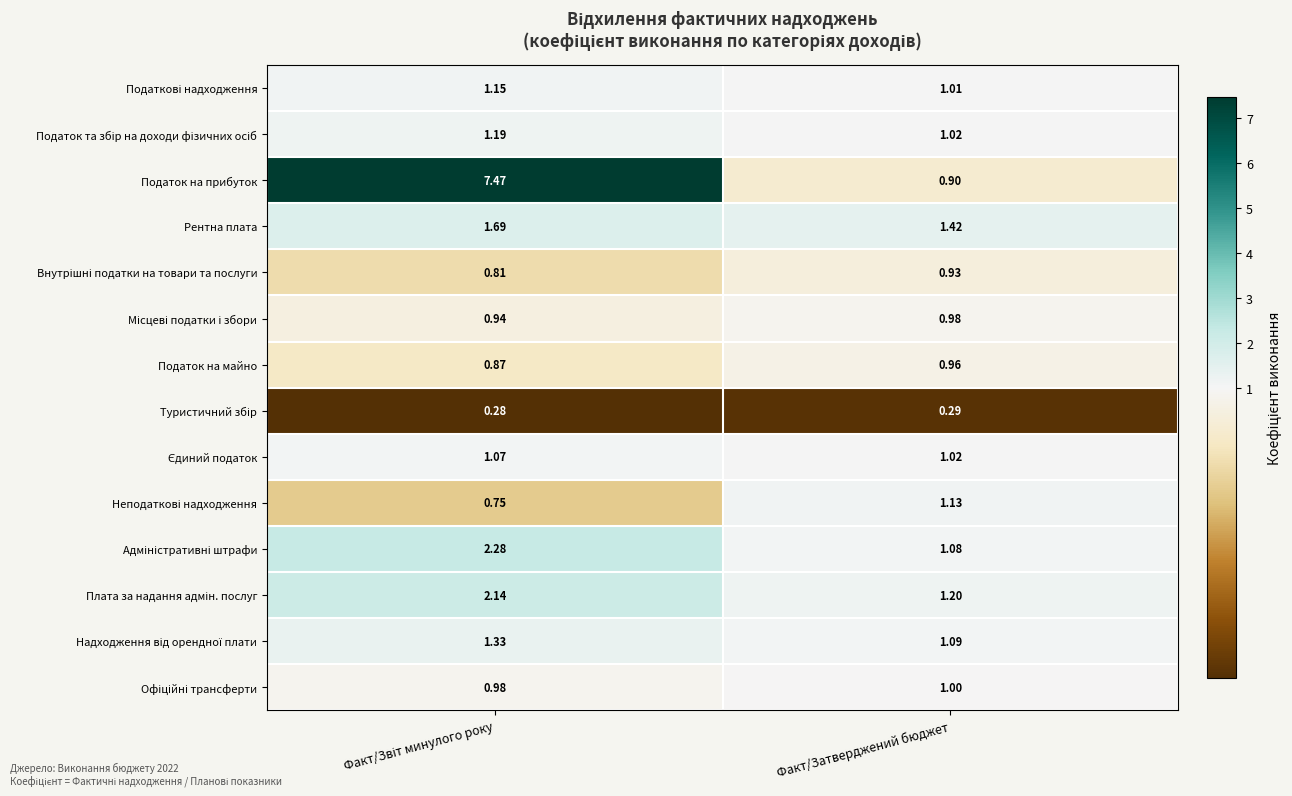

Where is Податок на прибуток nearest to the value 4?

Факт/Затверджений бюджет